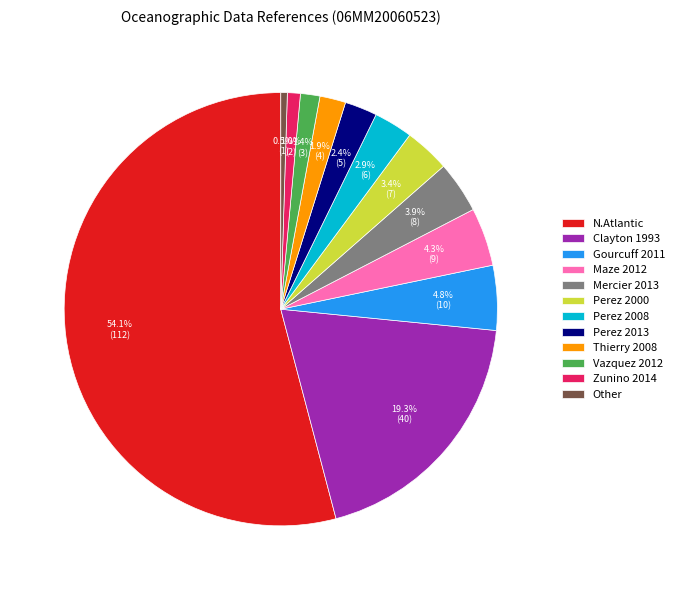

What is the largest slice in the pie chart?

N.Atlantic